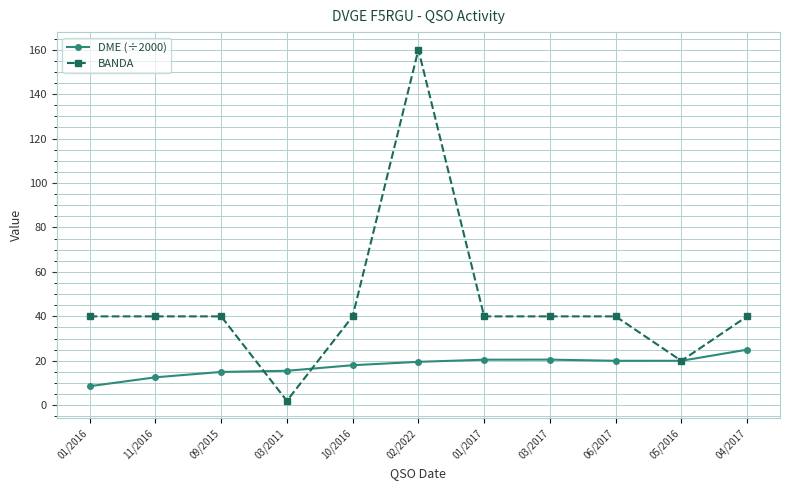

What position from the right is 03/2017?

4